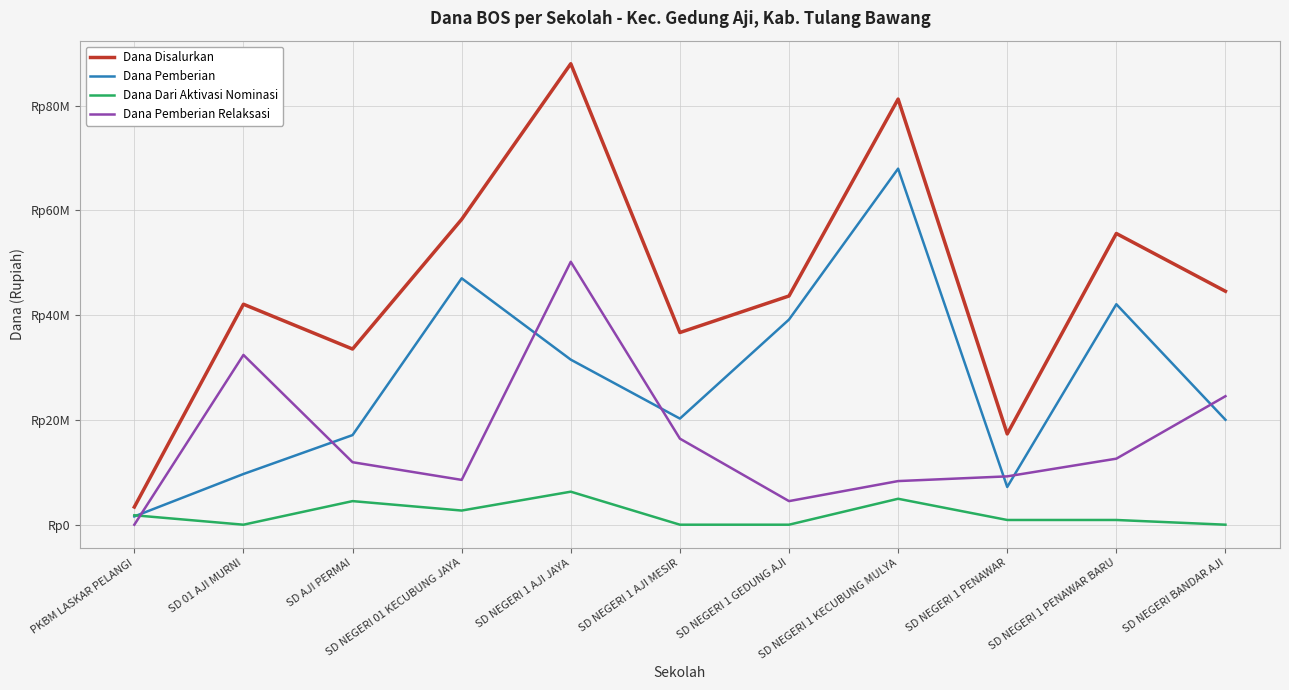

Is it true that Dana Pemberian equals 2550020 at PKBM LASKAR PELANGI?

False